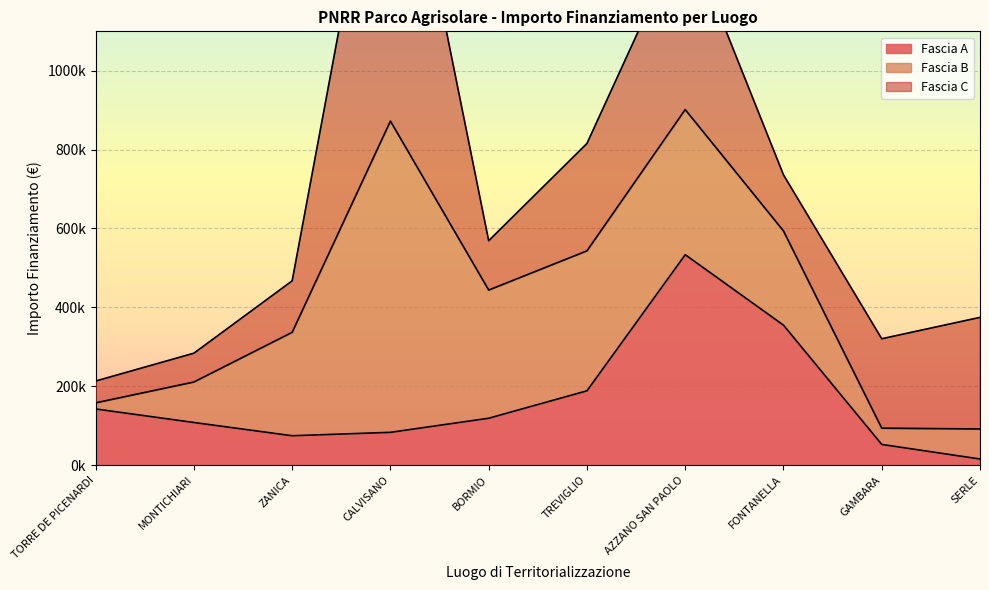

How many data points in Fascia C are less than 226850?

5